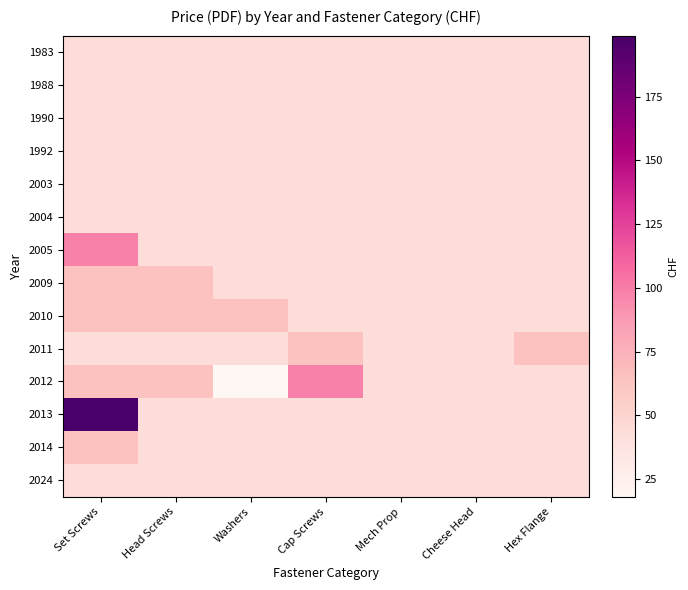

What is the total value across all series at Mech Prop?

602